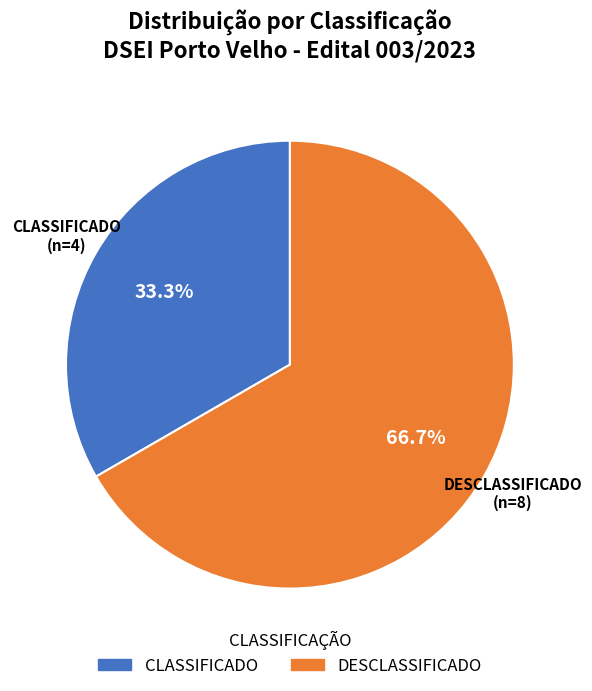

Count the number of slices in the pie.

2